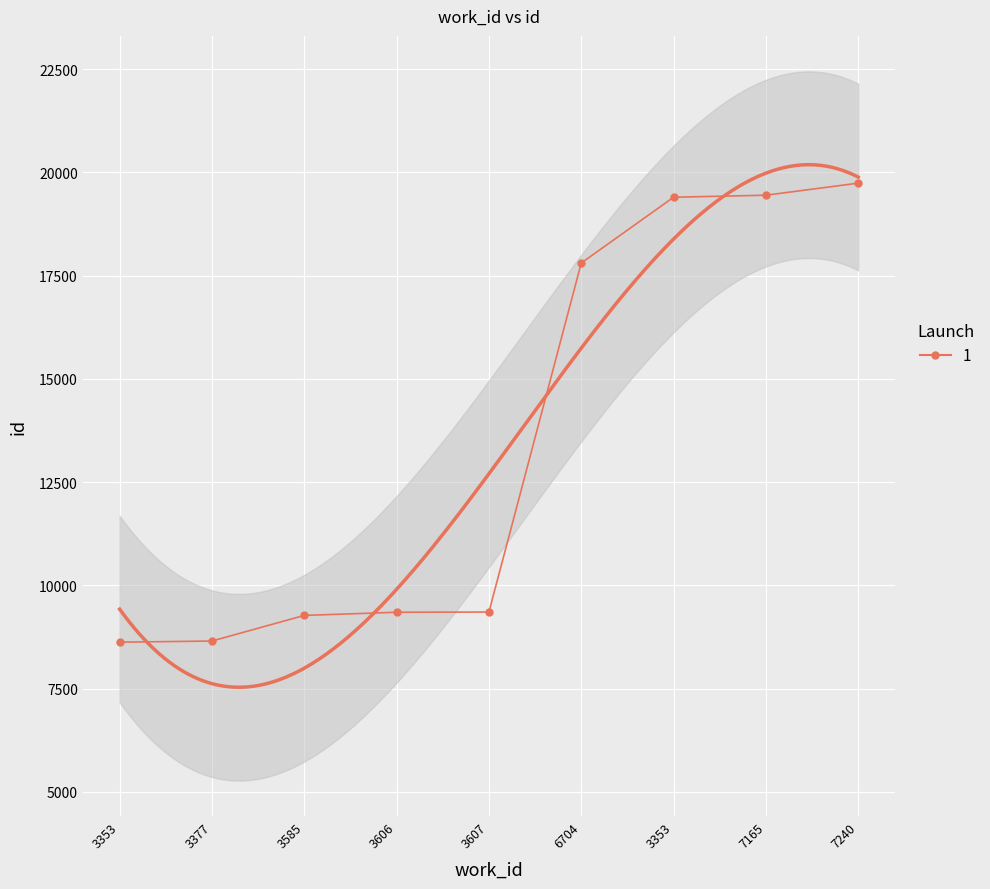

Approximately how many times larger is the value at 3585 compared to 7165?

0.5